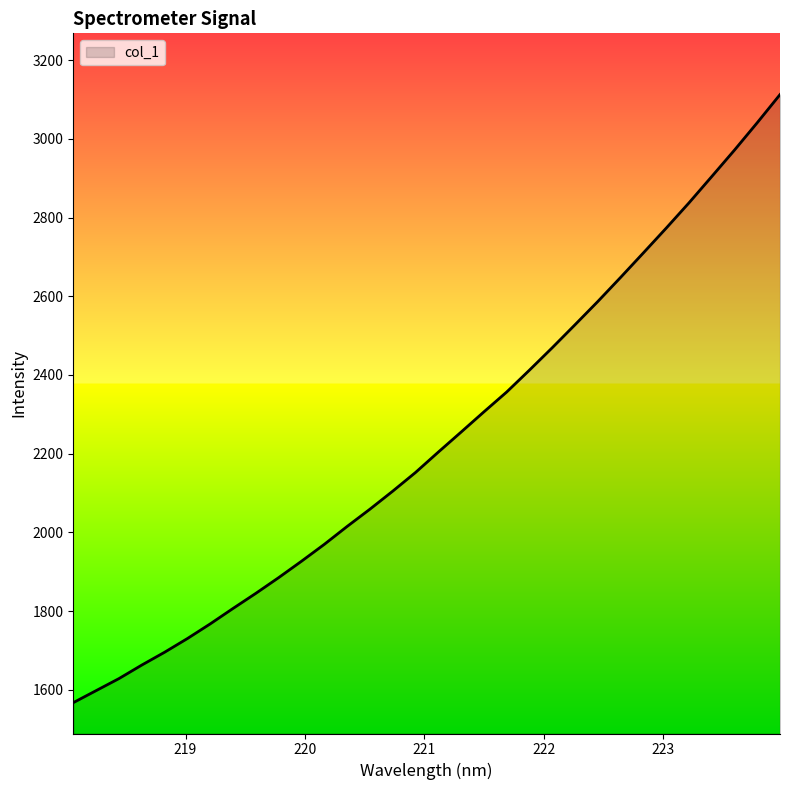

What is the difference between the maximum and minimum values?

1544.9